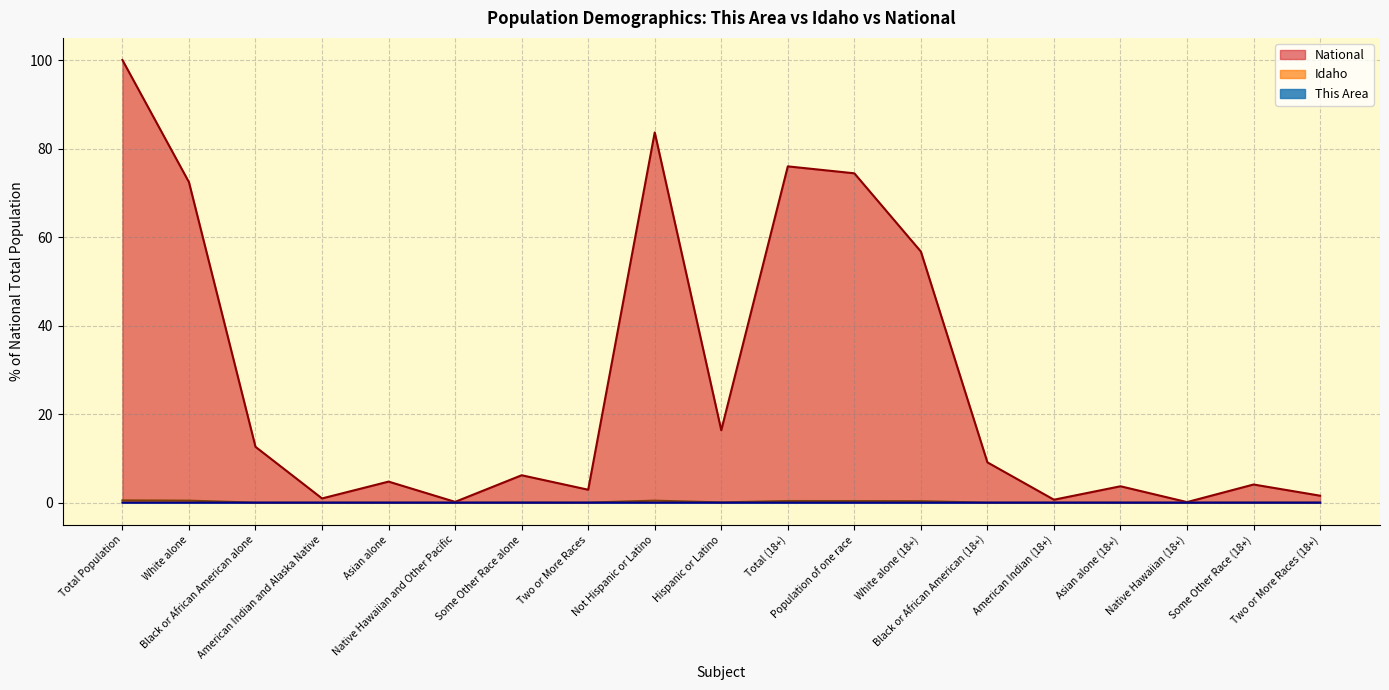

At how many categories does at least one series exceed 56?

6